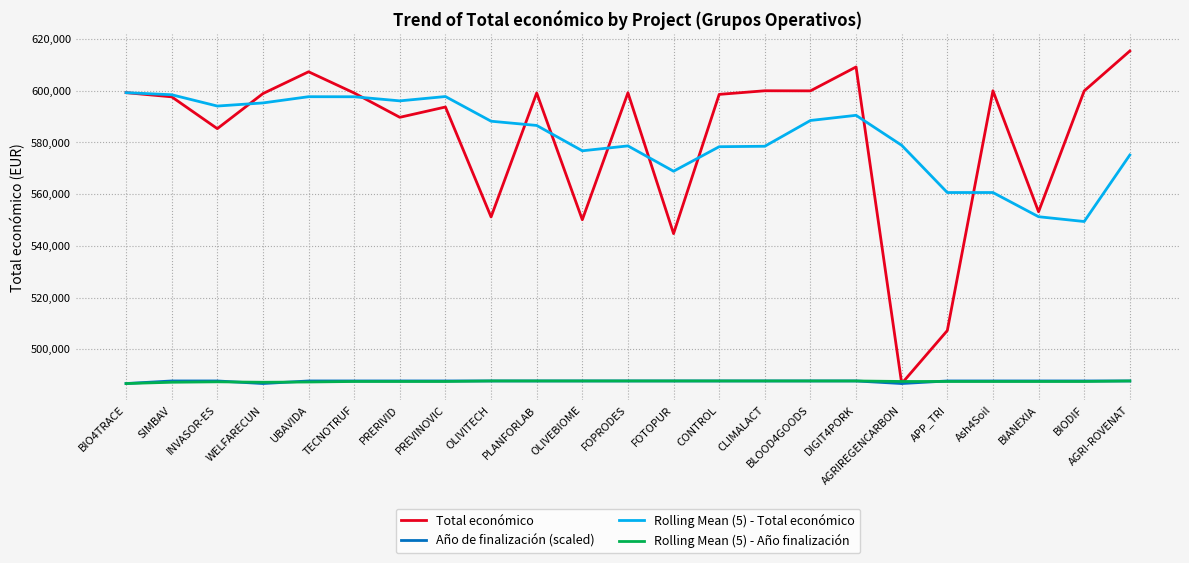

At which category is the sum across all series the highest?

UBAVIDA